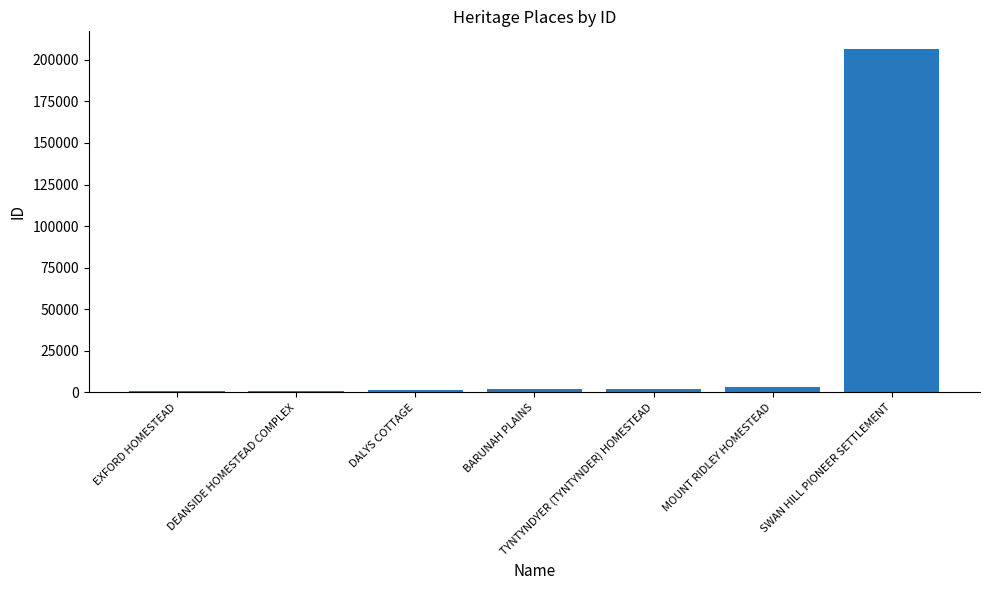

Approximately how many times larger is the value at EXFORD HOMESTEAD compared to DALYS COTTAGE?

0.5